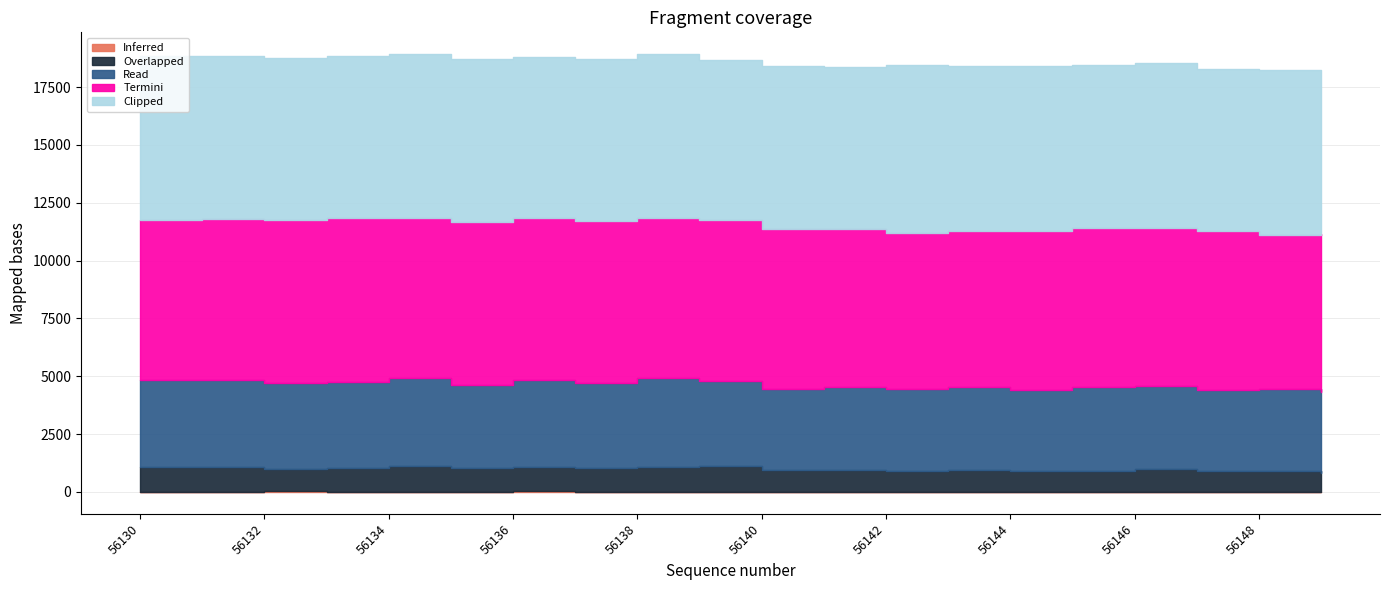

Is the value of Clipped at 56137 greater than the value of Inferred at 56145?

Yes